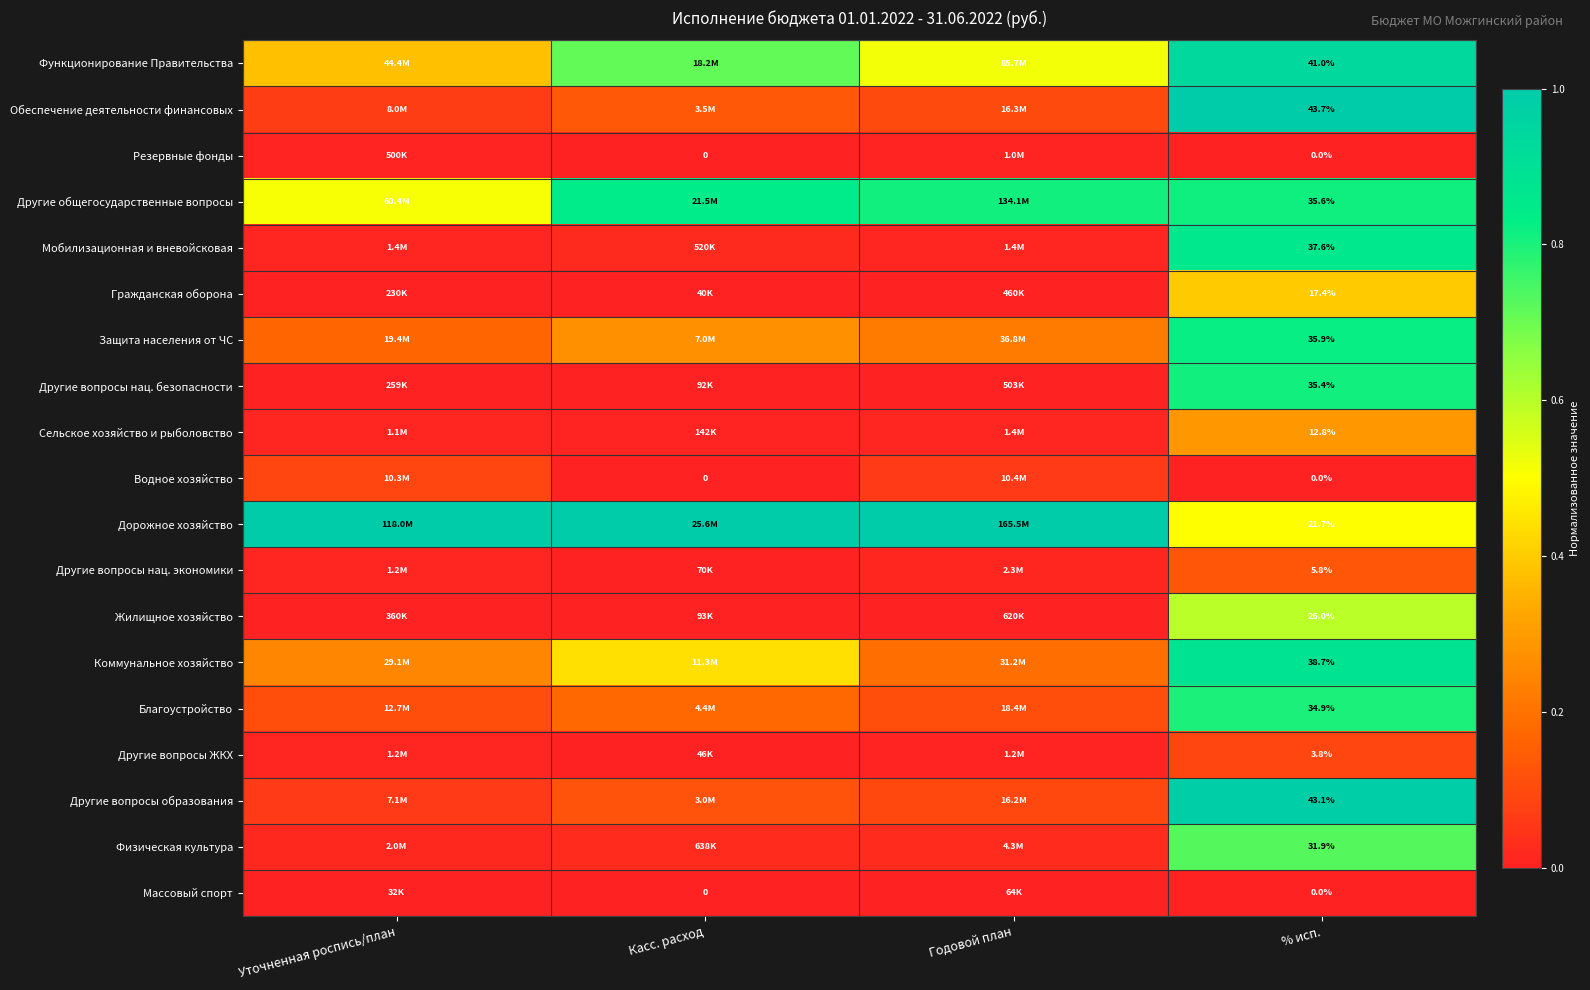

At Касс. расход, list the series in order from smallest to largest.

Резервные фонды, Водное хозяйство, Массовый спорт, Гражданская оборона, Другие вопросы ЖКХ, Другие вопросы нац. экономики, Другие вопросы нац. безопасности, Жилищное хозяйство, Сельское хозяйство и рыболовство, Мобилизационная и вневойсковая, Физическая культура, Другие вопросы образования, Обеспечение деятельности финансовых, Благоустройство, Защита населения от ЧС, Коммунальное хозяйство, Функционирование Правительства, Другие общегосударственные вопросы, Дорожное хозяйство